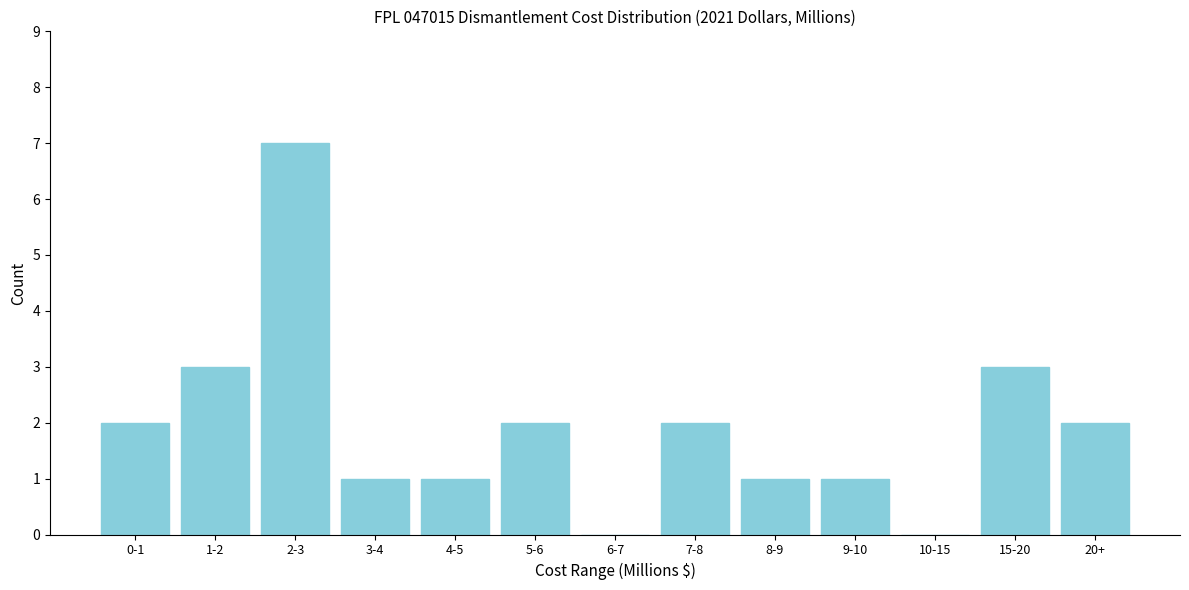

Reading left to right, list all the values displayed in this chart.

0-1=2	1-2=3	2-3=7	3-4=1	4-5=1	5-6=2	6-7=0	7-8=2	8-9=1	9-10=1	10-15=0	15-20=3	20+=2